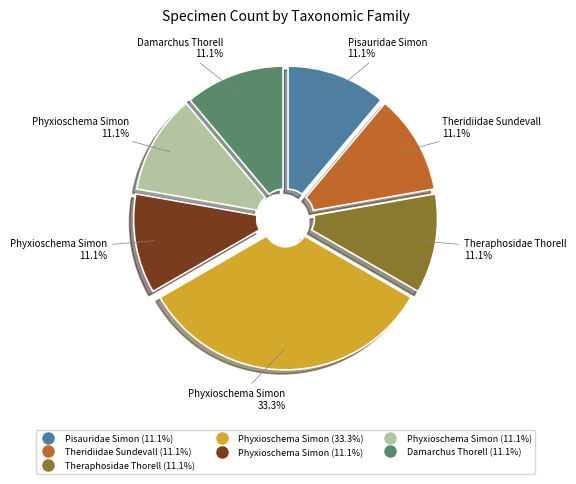

Does any single category account for the majority?

No